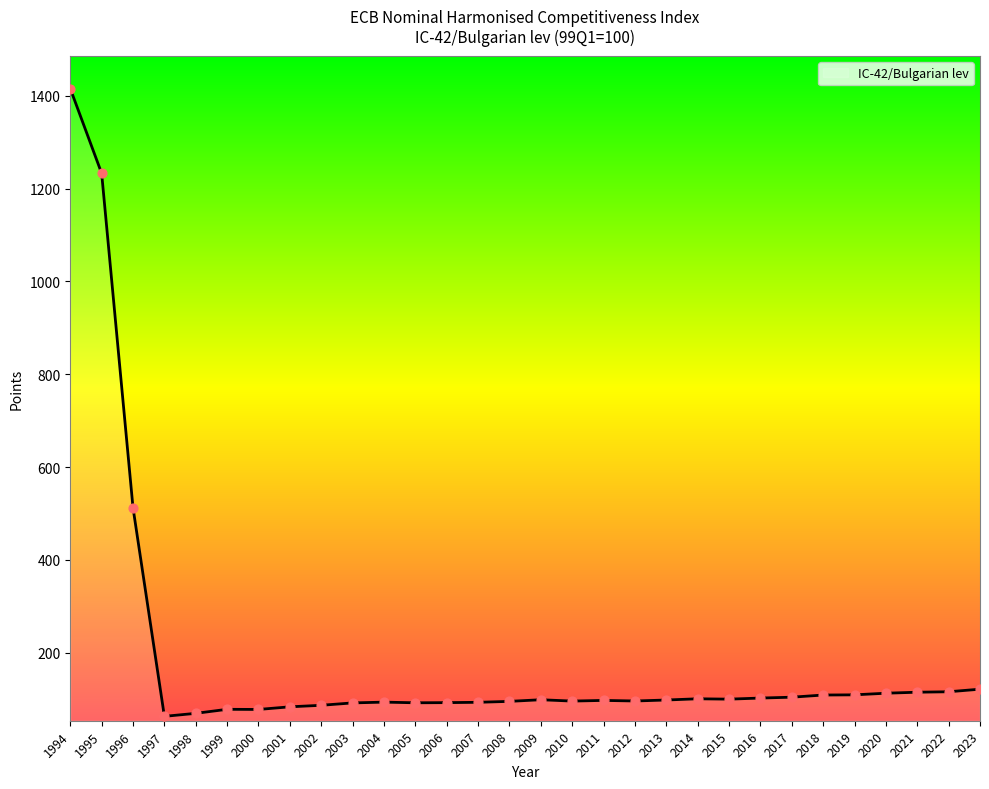

Between 1996 and 1997, which is larger?

1996